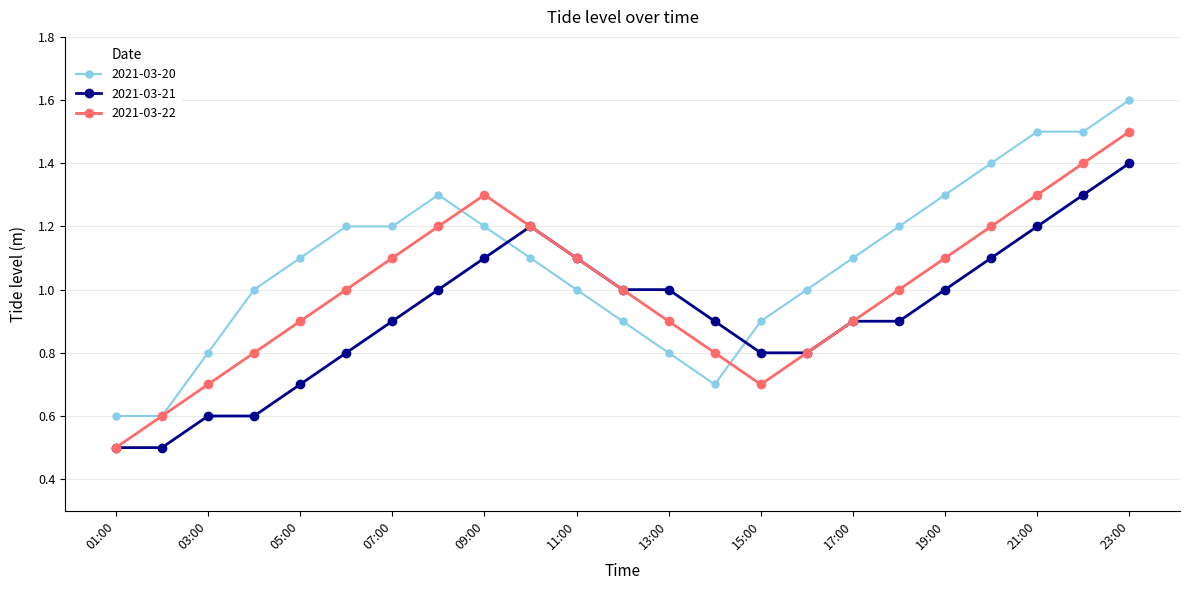

Count the 2021-03-21 values in the range 0 to 1.

16